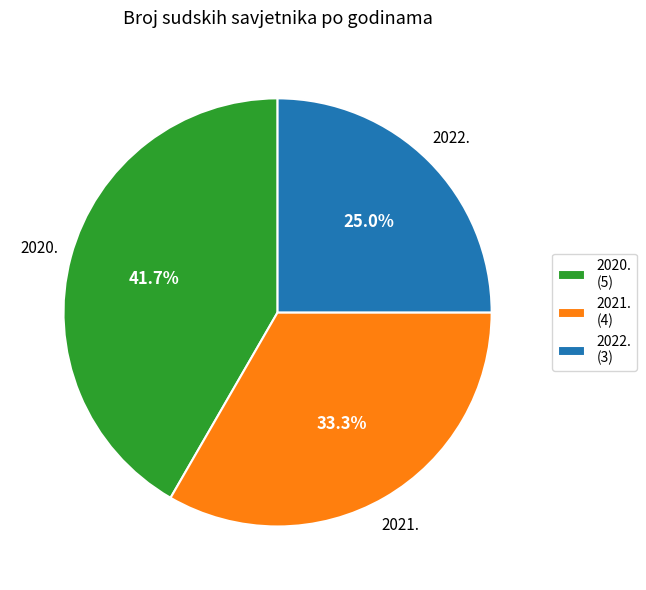

To the nearest percent, what is the difference between the 2021. and 2020. slice percentages?

8%